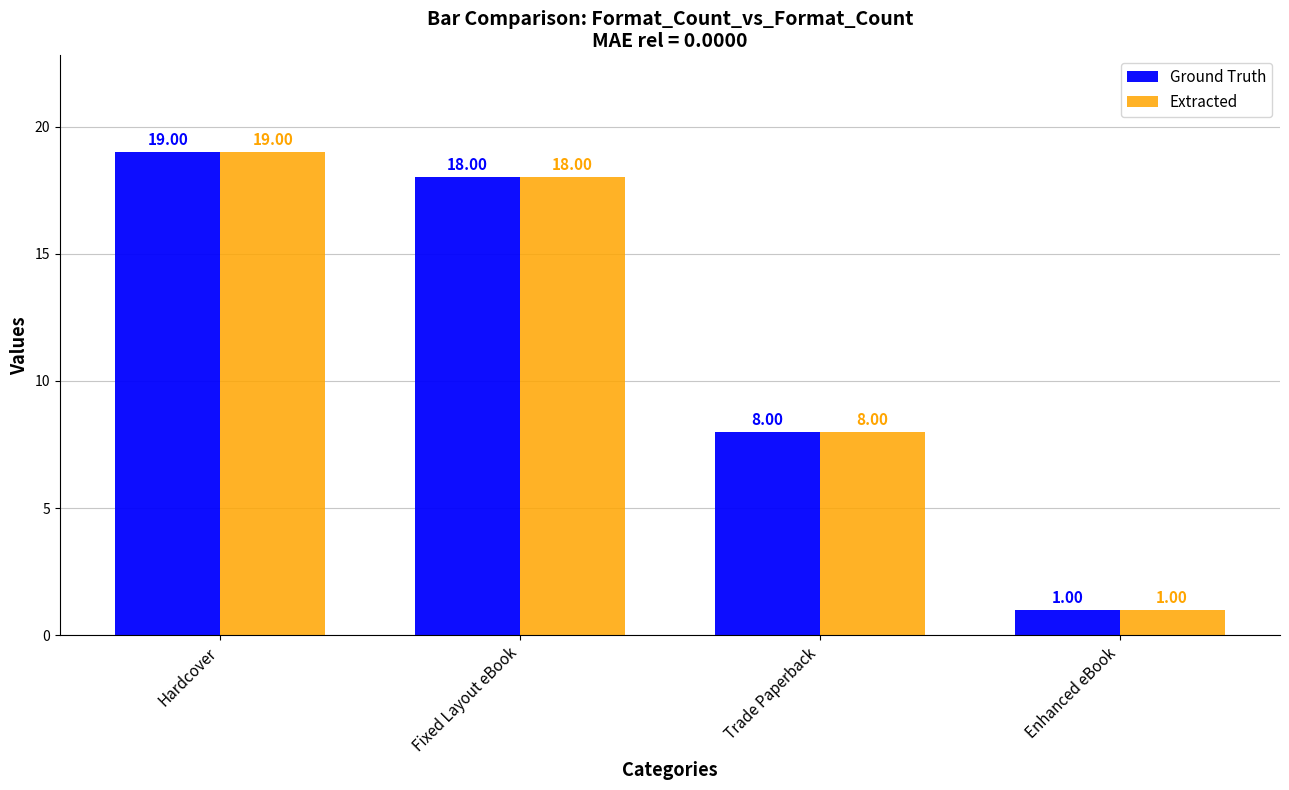

Does the chart contain stacked bars?

No